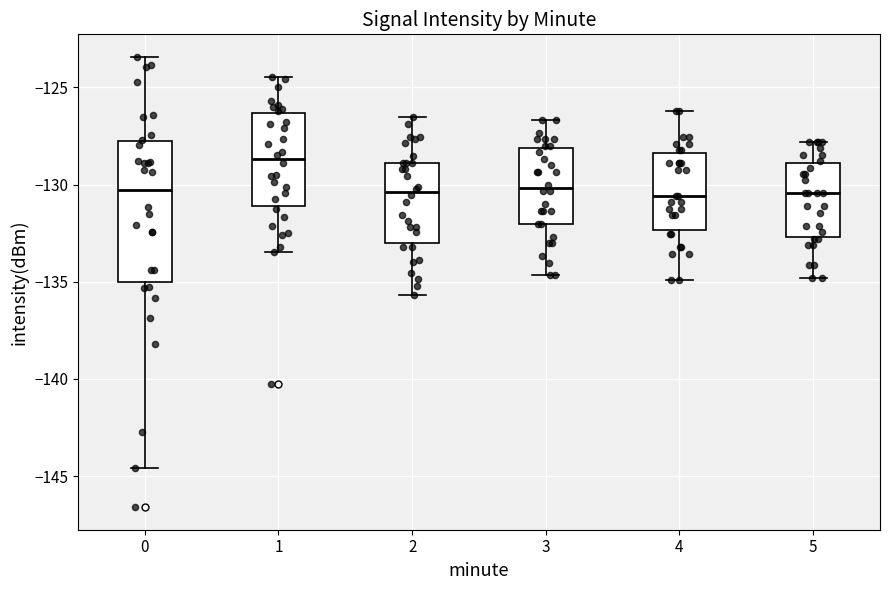

Reading left to right, read every box against the y-axis: the position of its median line, the range the box covers, and the ends of its whiskers. The values are not printed on the chart, so give them approximately, as read against the axis.

0: median -130.5, box -135.0 to -128.0, whiskers -144.5 to -123.5
1: median -128.5, box -131.0 to -126.5, whiskers -133.5 to -124.5
2: median -130.5, box -133.0 to -129.0, whiskers -135.5 to -126.5
3: median -130.0, box -132.0 to -128.0, whiskers -134.5 to -126.5
4: median -130.5, box -132.5 to -128.5, whiskers -135.0 to -126.0
5: median -130.5, box -132.5 to -129.0, whiskers -135.0 to -128.0